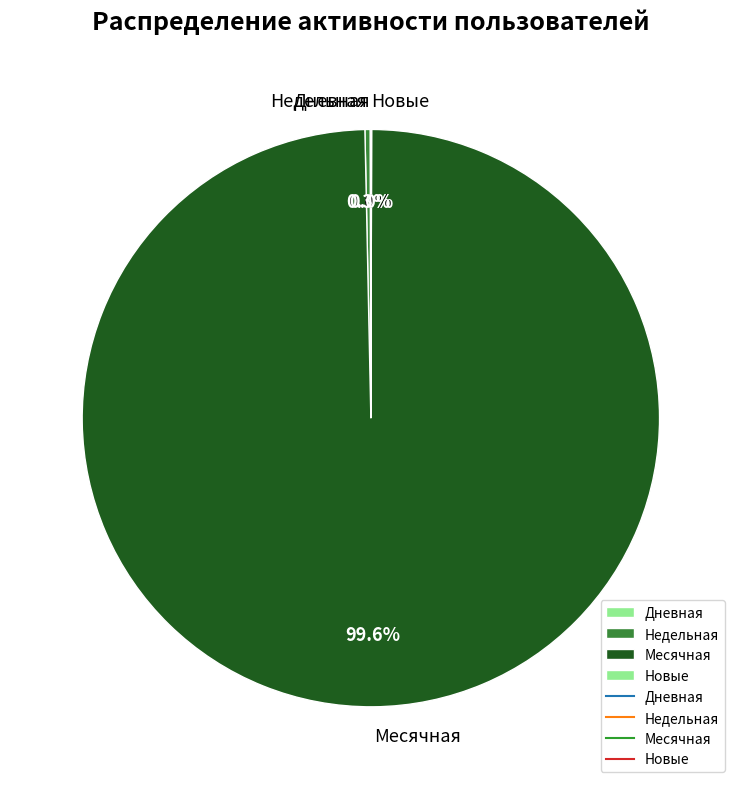

Is there a majority slice in this chart?

Yes